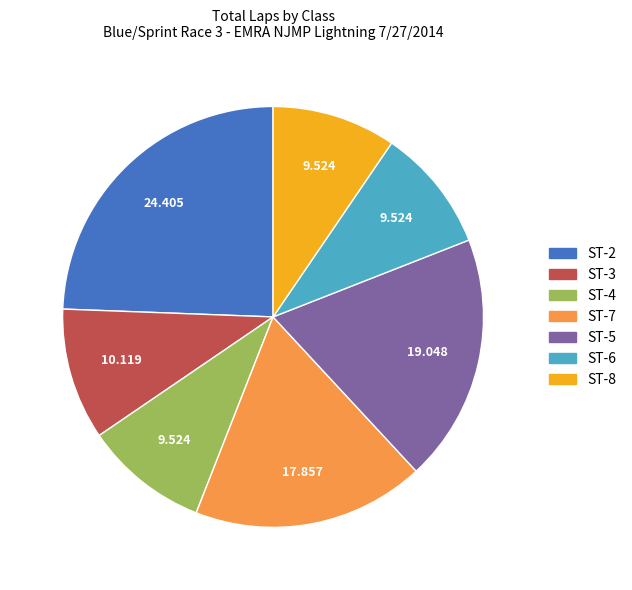

Is there a majority slice in this chart?

No